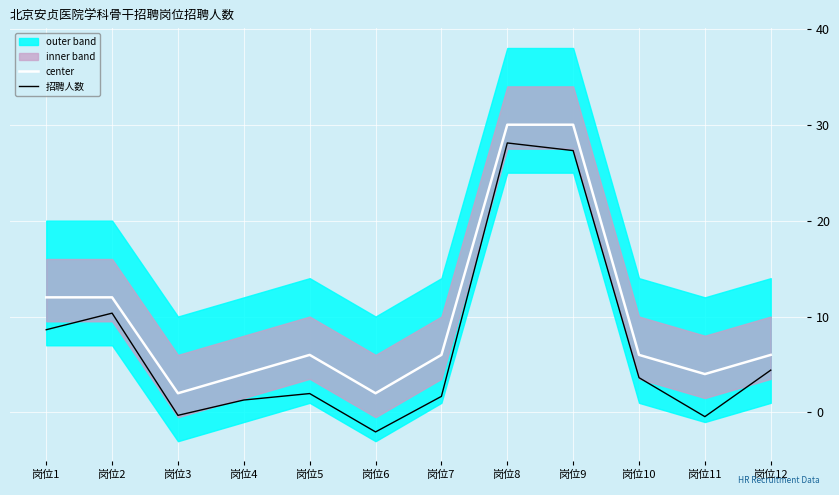

True or false: center and 招聘人数 intersect in this chart.

False